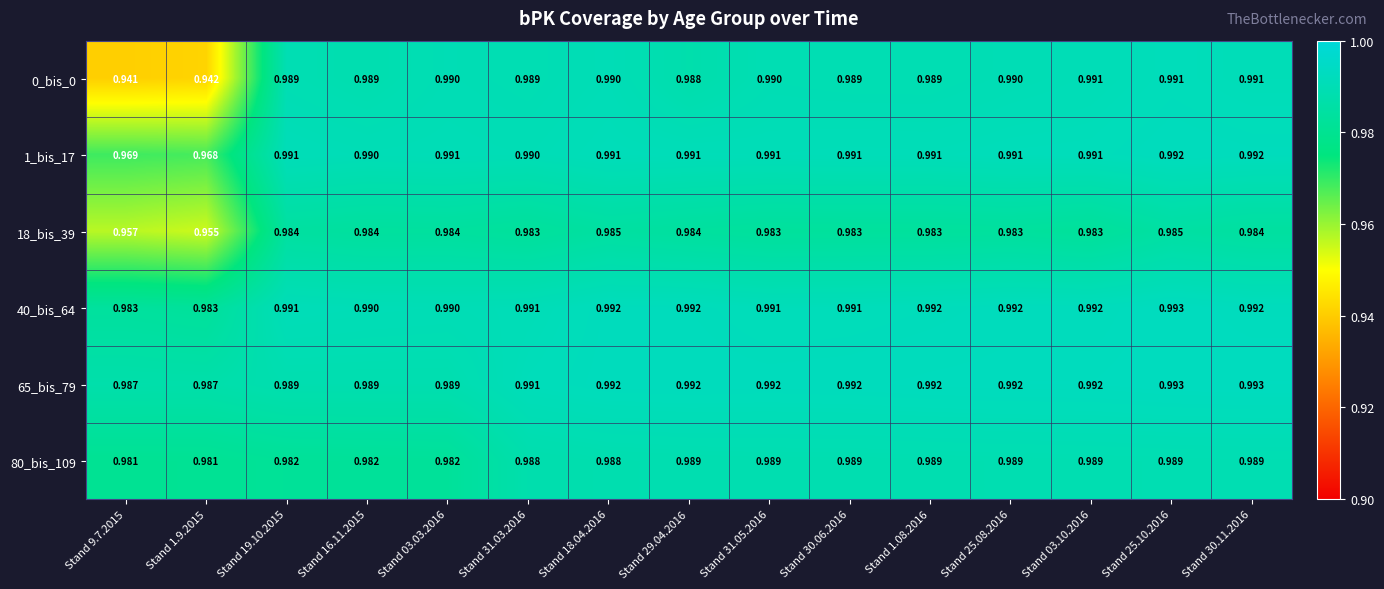

Rank the series at Stand 16.11.2015 from lowest to highest value.

80_bis_109, 18_bis_39, 0_bis_0, 65_bis_79, 1_bis_17, 40_bis_64